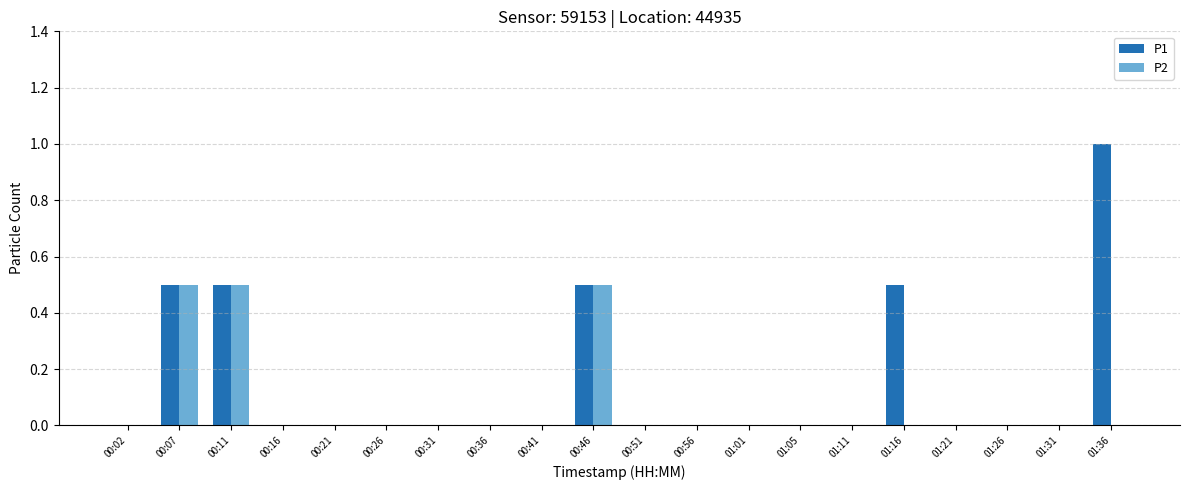

Which label corresponds to the largest value in the chart?

01:36